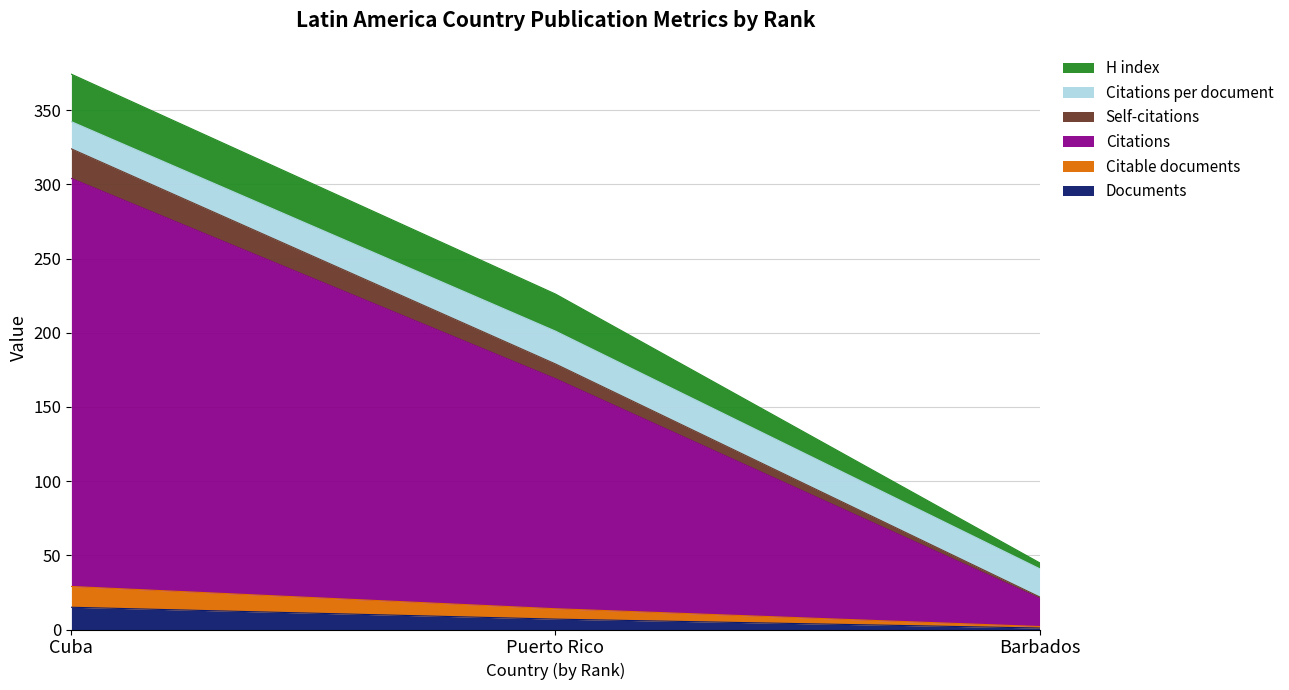

At which category is the sum across all series the highest?

Cuba